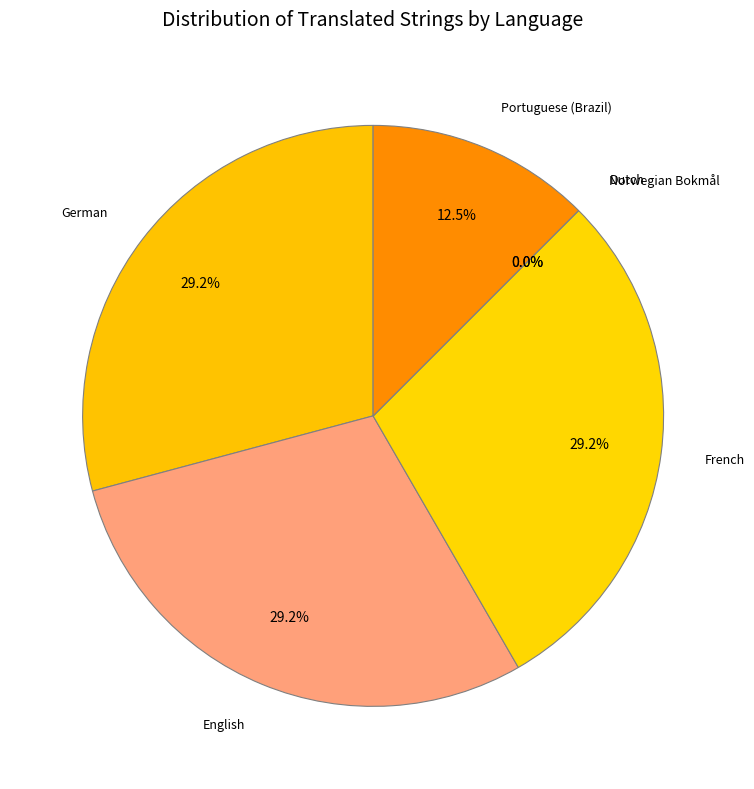

The Dutch slice represents 6% of the pie. True or false?

False